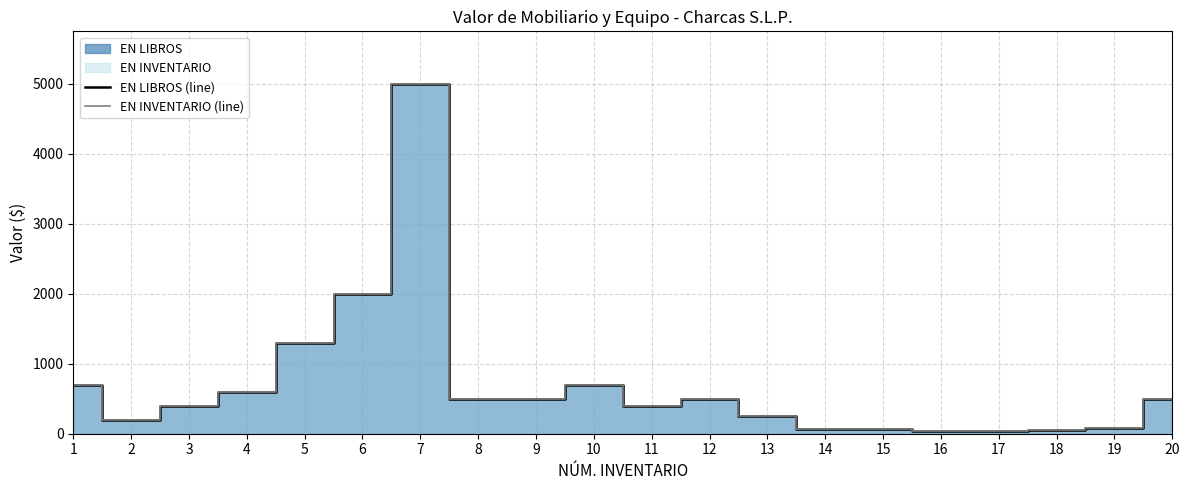

What is the value of the EN INVENTARIO (line) point at the 9th from the left?

500